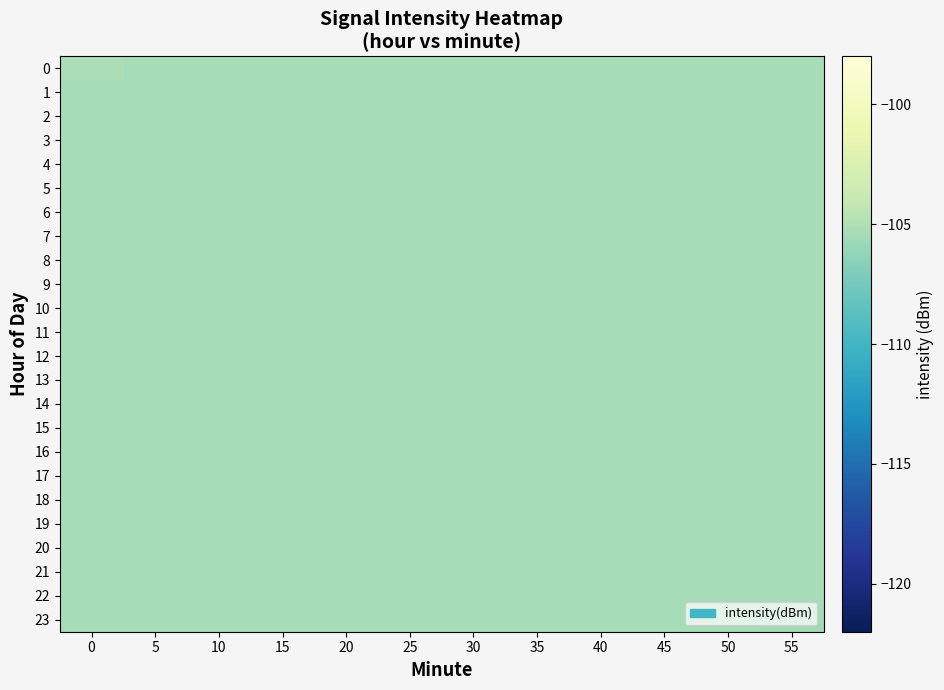

Reading right to left, transcribe all the data shown in this chart.

0: 55=-105.4	50=-105.4	45=-105.4	40=-105.4	35=-105.4	30=-105.4	25=-105.4	20=-105.4	15=-105.4	10=-105.4	5=-105.4	0=-105.2
1: 55=-105.4	50=-105.4	45=-105.4	40=-105.4	35=-105.4	30=-105.4	25=-105.4	20=-105.4	15=-105.4	10=-105.4	5=-105.4	0=-105.4
2: 55=-105.4	50=-105.4	45=-105.4	40=-105.4	35=-105.4	30=-105.4	25=-105.4	20=-105.4	15=-105.4	10=-105.4	5=-105.4	0=-105.4
3: 55=-105.4	50=-105.4	45=-105.4	40=-105.4	35=-105.4	30=-105.4	25=-105.4	20=-105.4	15=-105.4	10=-105.4	5=-105.4	0=-105.4
4: 55=-105.4	50=-105.4	45=-105.4	40=-105.4	35=-105.4	30=-105.4	25=-105.4	20=-105.4	15=-105.4	10=-105.4	5=-105.4	0=-105.4
5: 55=-105.4	50=-105.4	45=-105.4	40=-105.4	35=-105.4	30=-105.4	25=-105.4	20=-105.4	15=-105.4	10=-105.4	5=-105.4	0=-105.4
6: 55=-105.4	50=-105.4	45=-105.4	40=-105.4	35=-105.4	30=-105.4	25=-105.4	20=-105.4	15=-105.4	10=-105.4	5=-105.4	0=-105.4
7: 55=-105.4	50=-105.4	45=-105.4	40=-105.4	35=-105.4	30=-105.4	25=-105.4	20=-105.4	15=-105.4	10=-105.4	5=-105.4	0=-105.4
8: 55=-105.4	50=-105.4	45=-105.4	40=-105.4	35=-105.4	30=-105.4	25=-105.4	20=-105.4	15=-105.4	10=-105.4	5=-105.4	0=-105.4
9: 55=-105.4	50=-105.4	45=-105.4	40=-105.4	35=-105.4	30=-105.4	25=-105.4	20=-105.4	15=-105.4	10=-105.4	5=-105.4	0=-105.4
10: 55=-105.4	50=-105.4	45=-105.4	40=-105.4	35=-105.4	30=-105.4	25=-105.4	20=-105.4	15=-105.4	10=-105.4	5=-105.4	0=-105.4
11: 55=-105.4	50=-105.4	45=-105.4	40=-105.4	35=-105.4	30=-105.4	25=-105.4	20=-105.4	15=-105.4	10=-105.4	5=-105.4	0=-105.4
12: 55=-105.4	50=-105.4	45=-105.4	40=-105.4	35=-105.4	30=-105.4	25=-105.4	20=-105.4	15=-105.4	10=-105.4	5=-105.4	0=-105.4
13: 55=-105.4	50=-105.4	45=-105.4	40=-105.4	35=-105.4	30=-105.4	25=-105.4	20=-105.4	15=-105.4	10=-105.4	5=-105.4	0=-105.4
14: 55=-105.4	50=-105.4	45=-105.4	40=-105.4	35=-105.4	30=-105.4	25=-105.4	20=-105.4	15=-105.4	10=-105.4	5=-105.4	0=-105.4
15: 55=-105.4	50=-105.4	45=-105.4	40=-105.4	35=-105.4	30=-105.4	25=-105.4	20=-105.4	15=-105.4	10=-105.4	5=-105.4	0=-105.4
16: 55=-105.4	50=-105.4	45=-105.4	40=-105.4	35=-105.4	30=-105.4	25=-105.4	20=-105.4	15=-105.4	10=-105.4	5=-105.4	0=-105.4
17: 55=-105.4	50=-105.4	45=-105.4	40=-105.4	35=-105.4	30=-105.4	25=-105.4	20=-105.4	15=-105.4	10=-105.4	5=-105.4	0=-105.4
18: 55=-105.4	50=-105.4	45=-105.4	40=-105.4	35=-105.4	30=-105.4	25=-105.4	20=-105.4	15=-105.4	10=-105.4	5=-105.4	0=-105.4
19: 55=-105.4	50=-105.4	45=-105.4	40=-105.4	35=-105.4	30=-105.4	25=-105.4	20=-105.4	15=-105.4	10=-105.4	5=-105.4	0=-105.4
20: 55=-105.4	50=-105.4	45=-105.4	40=-105.4	35=-105.4	30=-105.4	25=-105.4	20=-105.4	15=-105.4	10=-105.4	5=-105.4	0=-105.4
21: 55=-105.4	50=-105.4	45=-105.4	40=-105.4	35=-105.4	30=-105.4	25=-105.4	20=-105.4	15=-105.4	10=-105.4	5=-105.4	0=-105.4
22: 55=-105.4	50=-105.4	45=-105.4	40=-105.4	35=-105.4	30=-105.4	25=-105.4	20=-105.4	15=-105.4	10=-105.4	5=-105.4	0=-105.4
23: 55=-105.6	50=-105.4	45=-105.4	40=-105.4	35=-105.4	30=-105.4	25=-105.4	20=-105.4	15=-105.4	10=-105.4	5=-105.4	0=-105.4